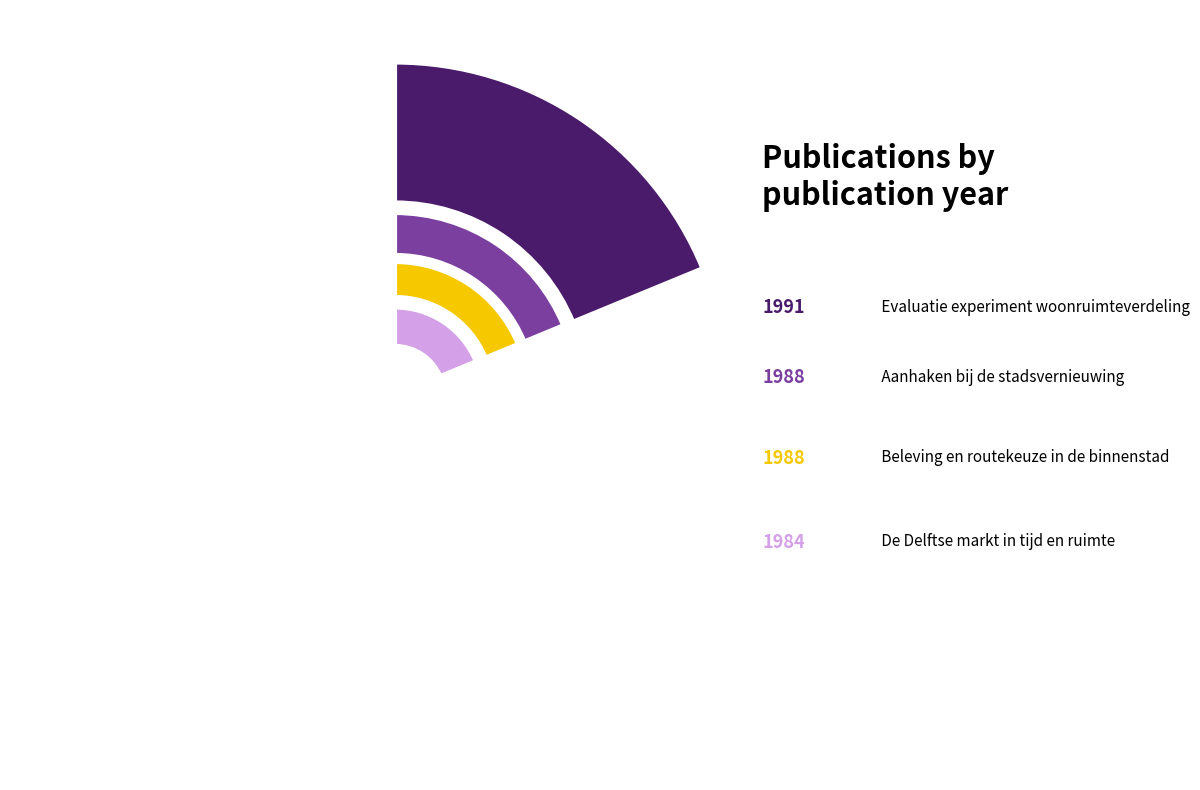

Count the number of slices in the pie.

4